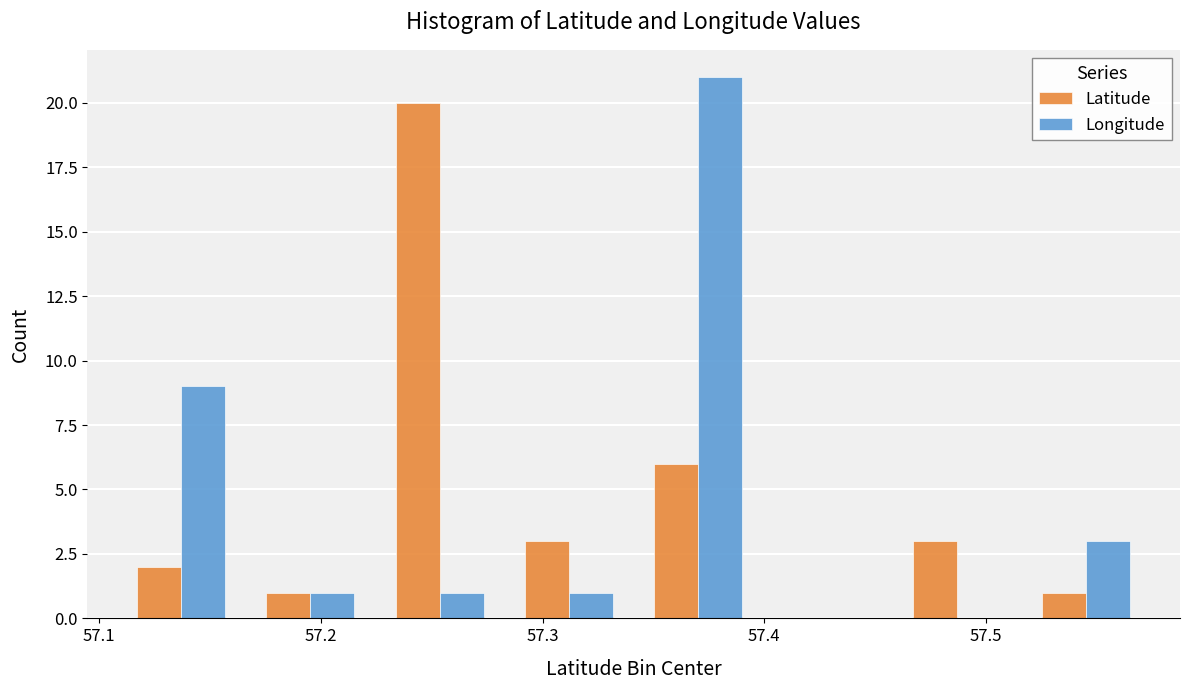

What is the height of the Latitude bar covering 57.34 to 57.40 on the x-axis? Neither the bar edges nor the heights are printed on the chart, so give them approximately, as read against the axes.

6